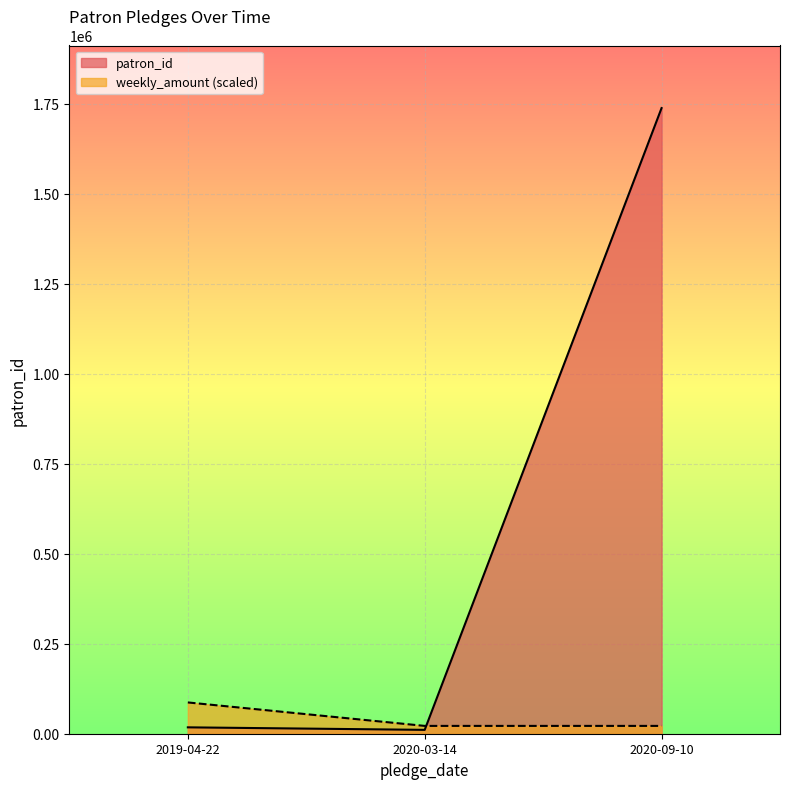

The patron_id series shows 10720.0 at 2020-03-14. True or false?

True